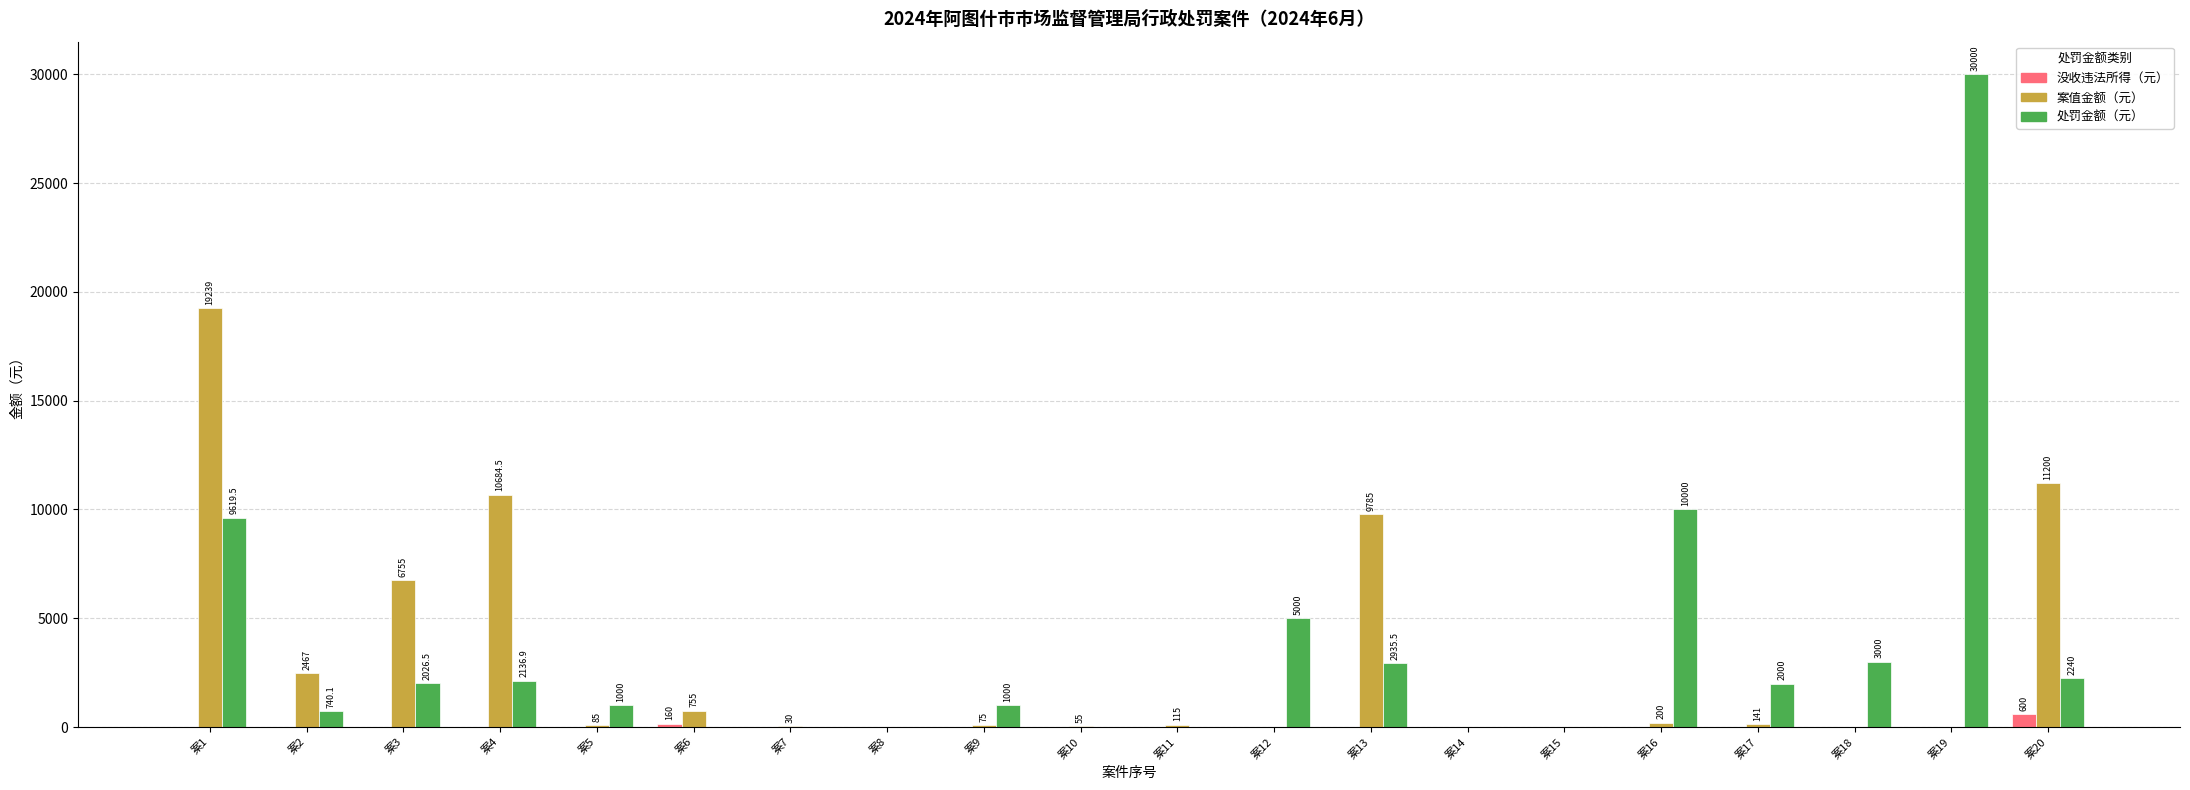

What are all the series names shown in the legend?

没收违法所得（元）, 案值金额（元）, 处罚金额（元）